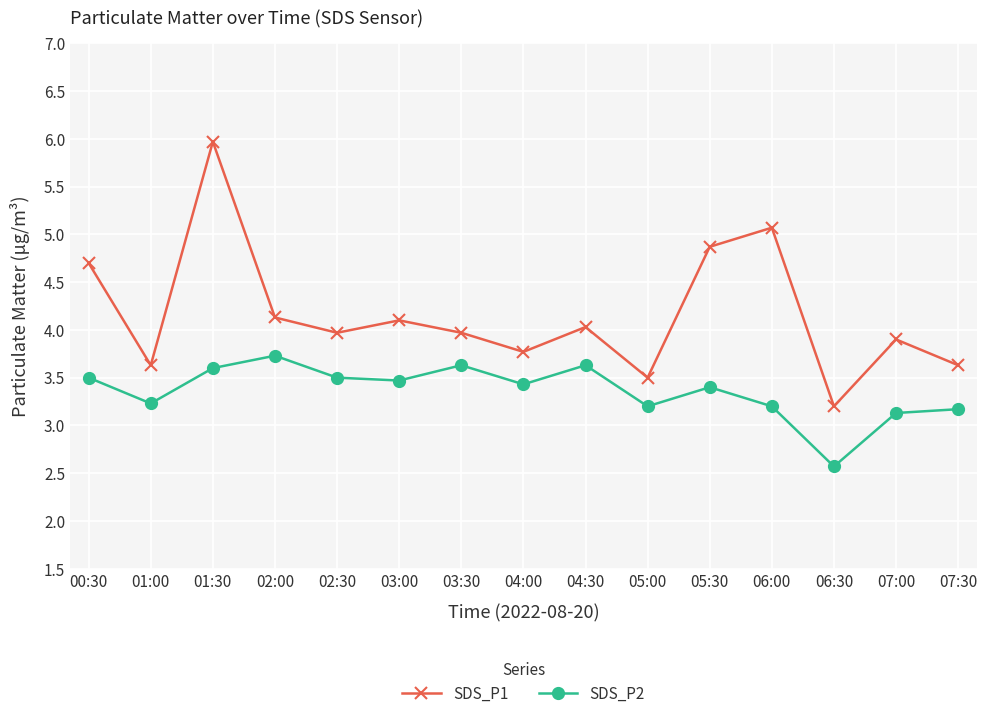

What is the label of the 1st point from the right?

07:30